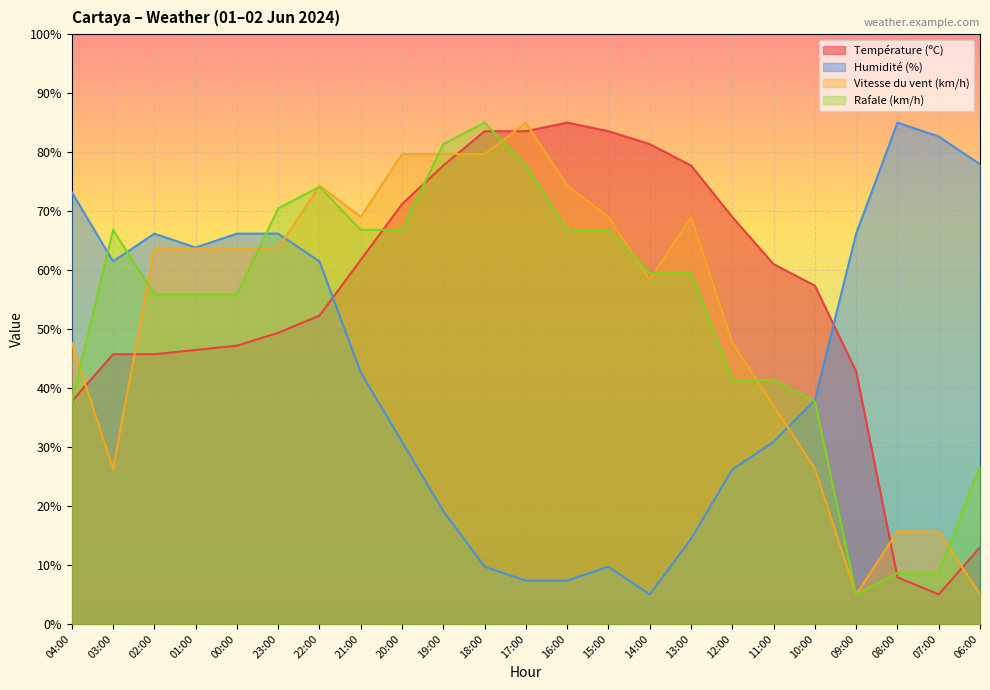

True or false: Vitesse du vent (km/h) and Température (ºC) cross at least once.

True